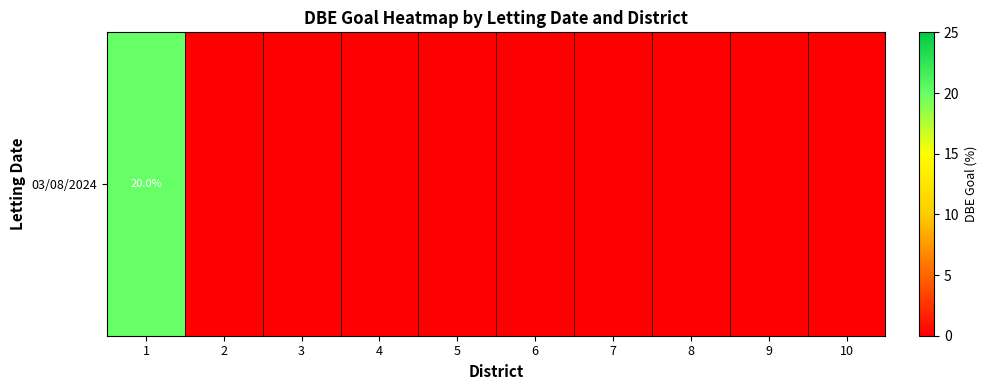

Reading left to right, transcribe all the data shown in this chart.

20	0	0	0	0	0	0	0	0	0